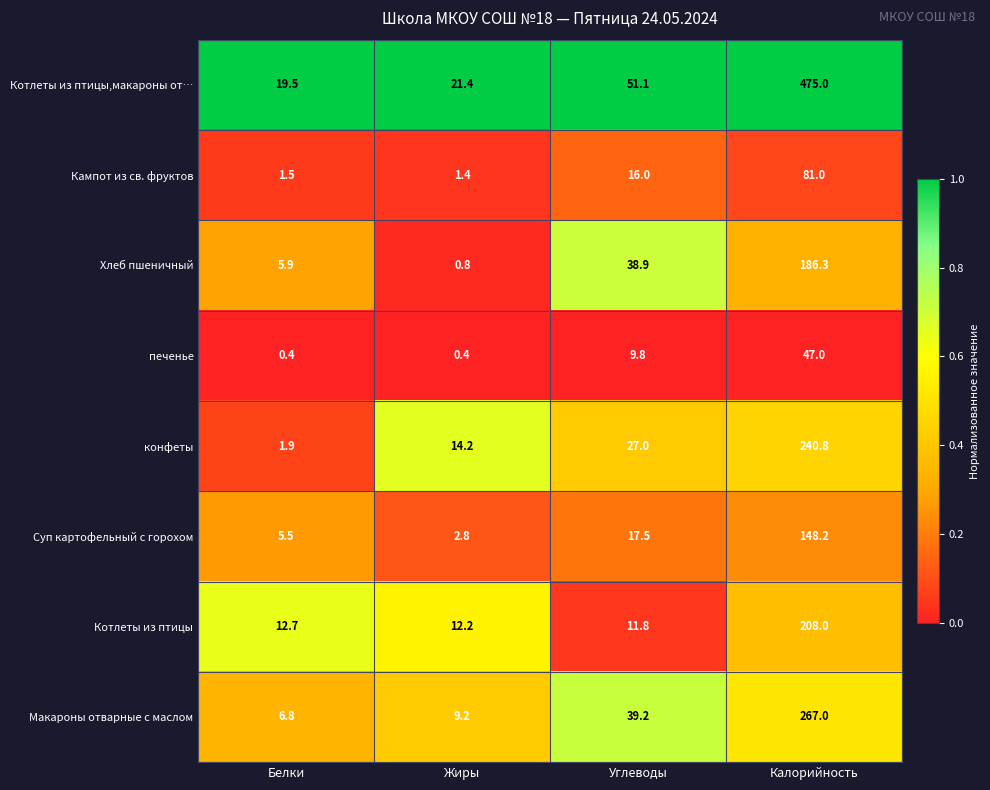

What is the smallest value displayed?

0.4